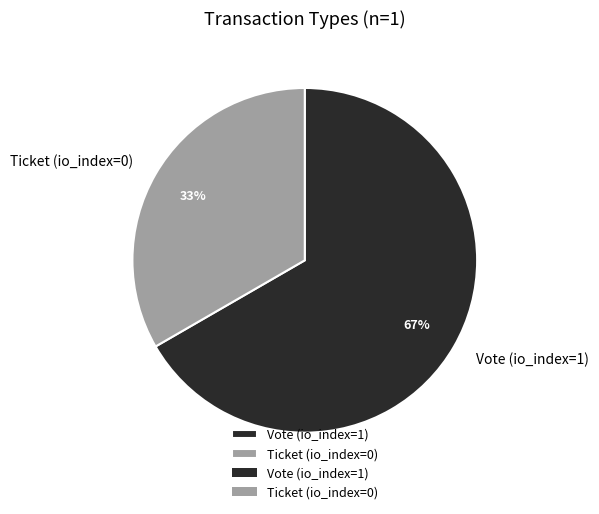

Which slice represents more than half of the pie?

Vote (io_index=1)